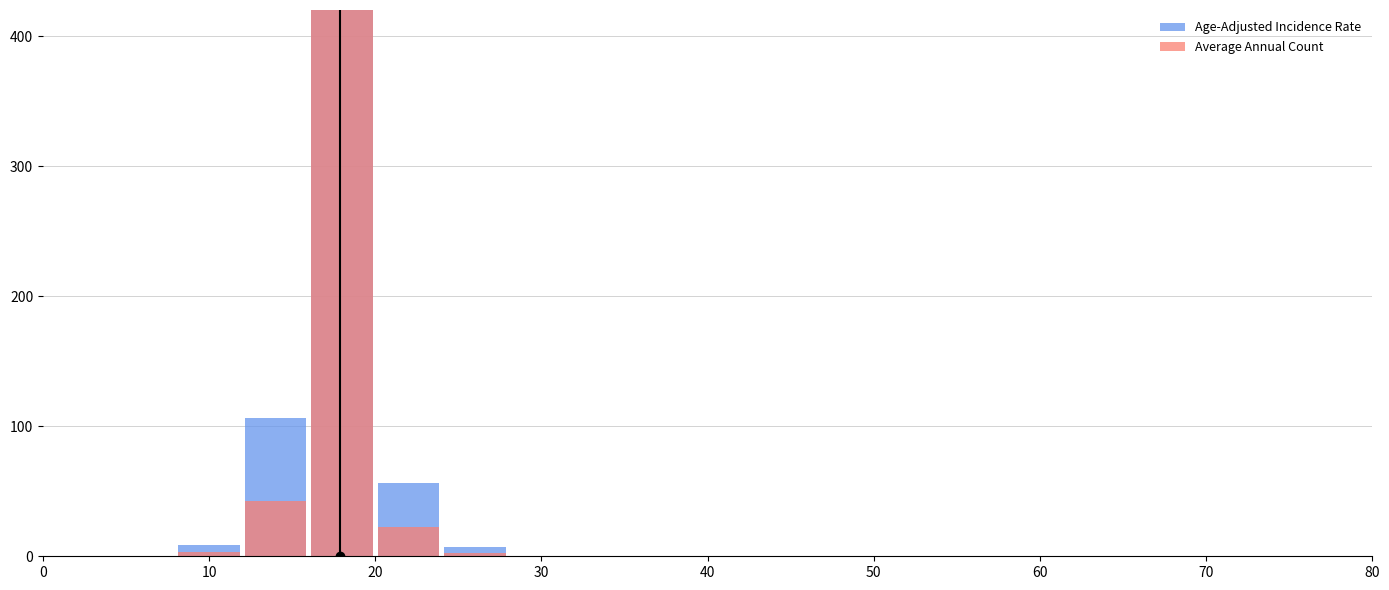

Count the number of data series in this chart.

2